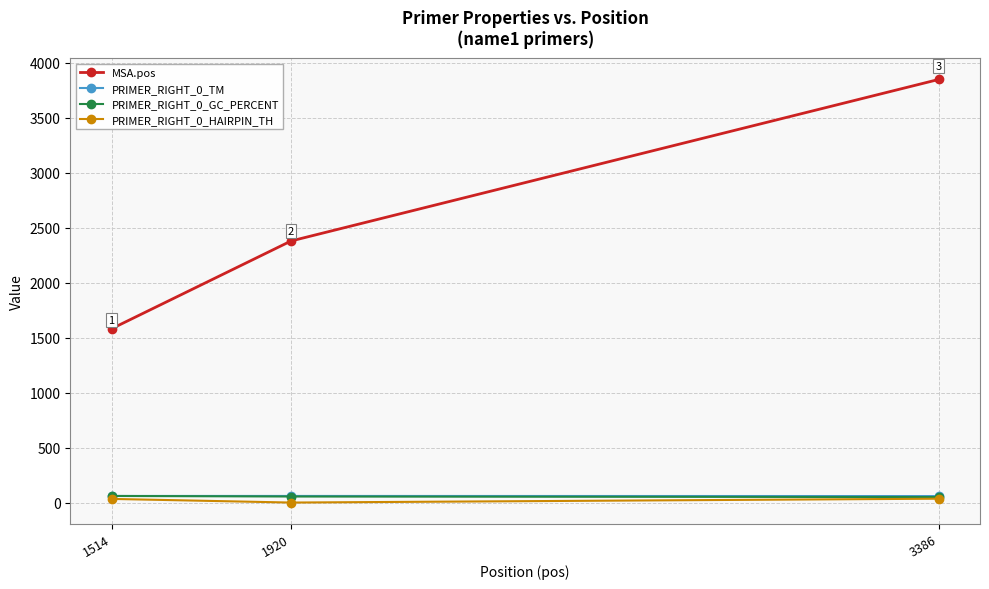

What is the sum of all MSA.pos values?

7812.0